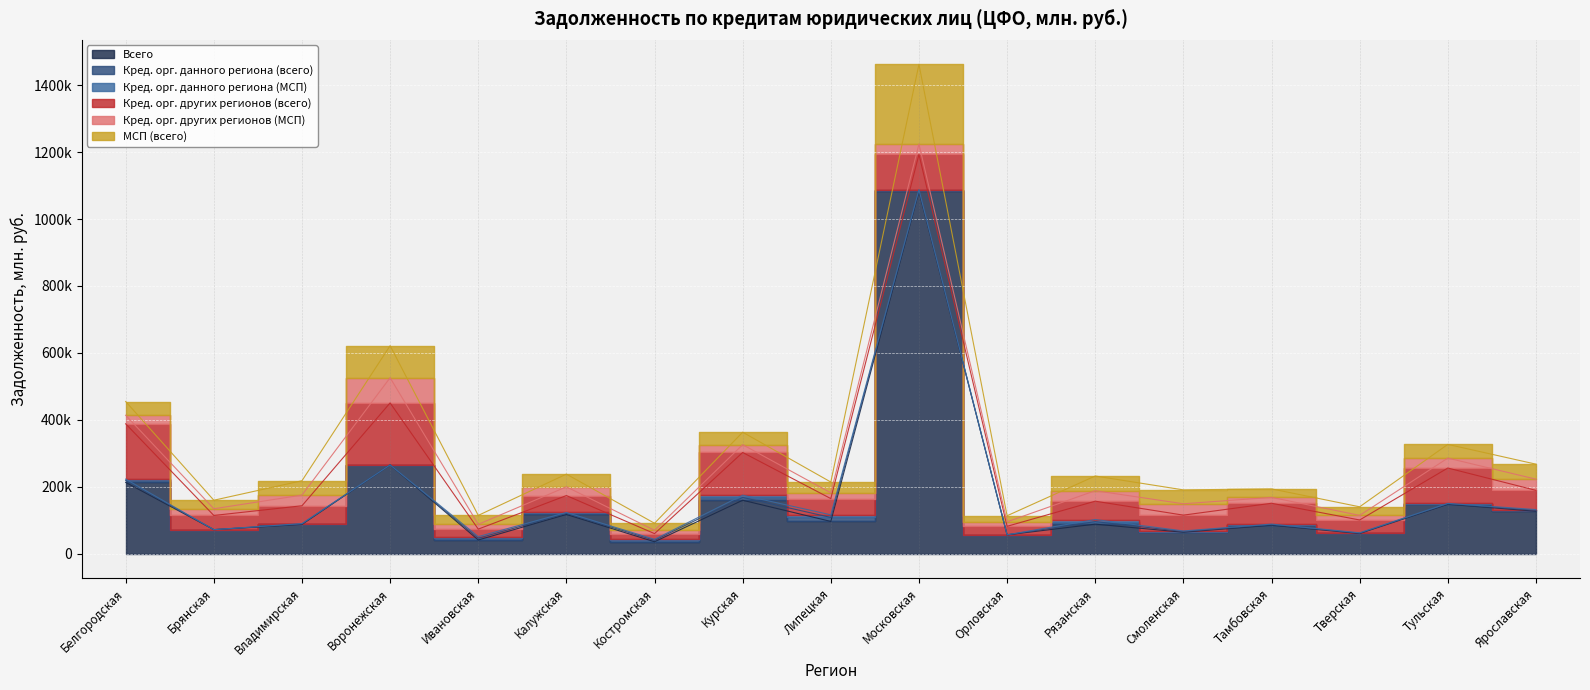

At Костромская, list the series in order from smallest to largest.

Кред. орг. данного региона (МСП), Кред. орг. данного региона (всего), Кред. орг. других регионов (МСП), Кред. орг. других регионов (всего), МСП (всего), Всего